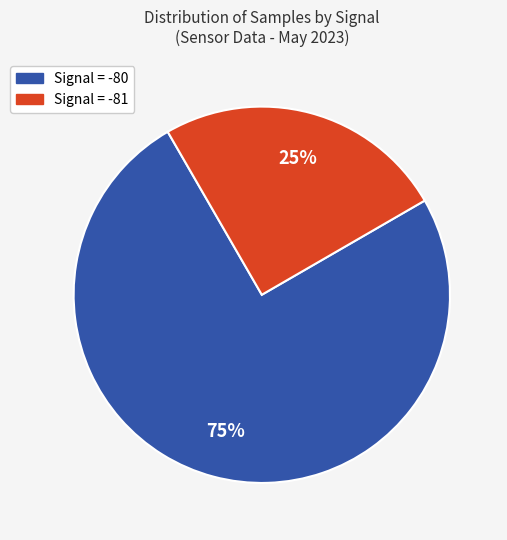

How many segments does this pie chart have?

2